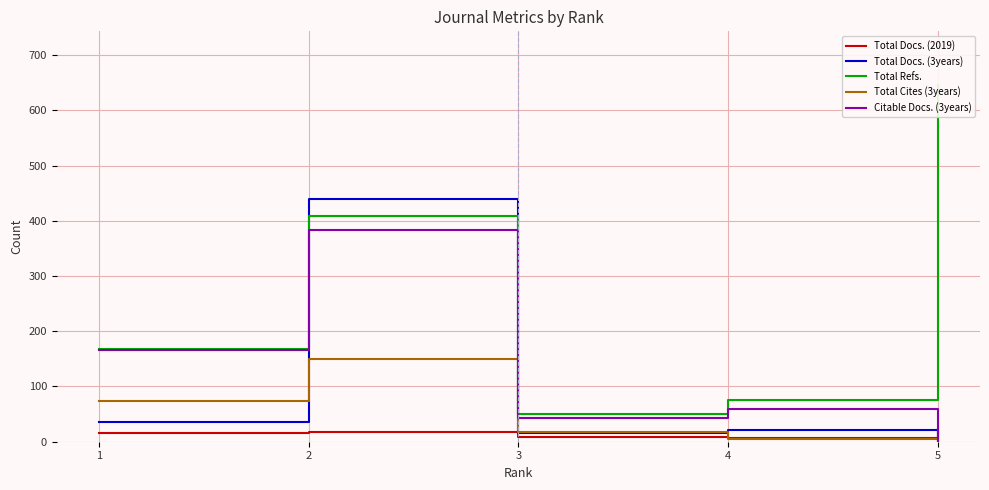

At which category does the chart reach its minimum across all series?

5